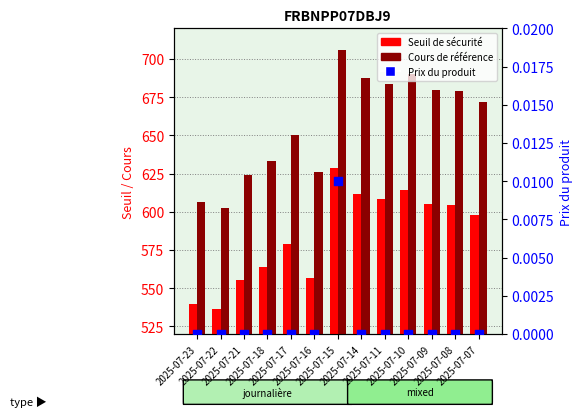

At which category is the sum across all series the highest?

2025-07-15